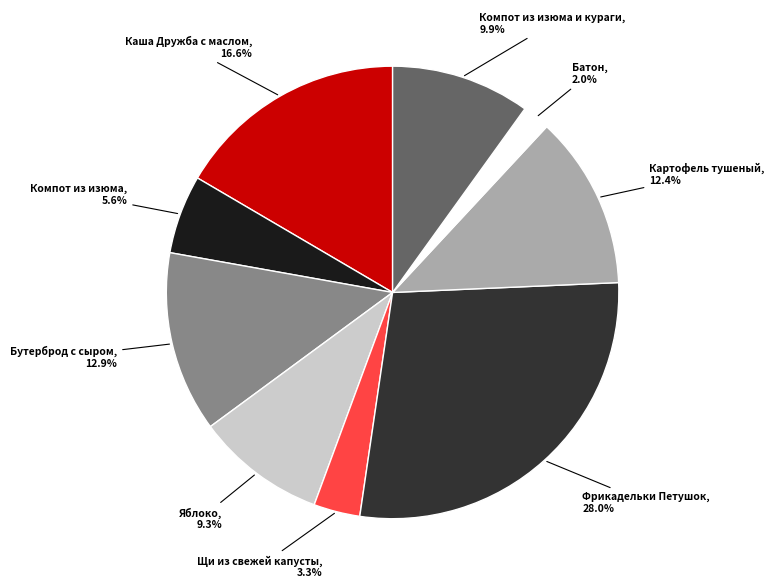

How many slices are in this pie chart?

9